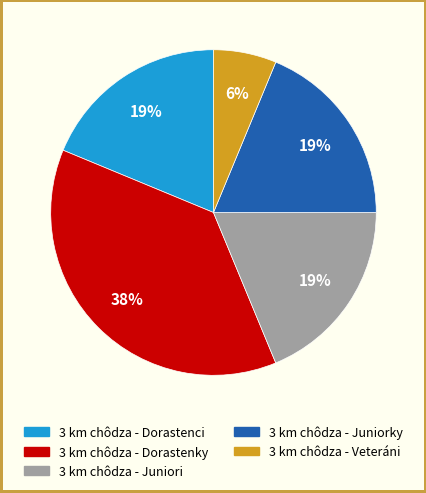

What is the largest slice in the pie chart?

3 km chôdza - Dorastenky